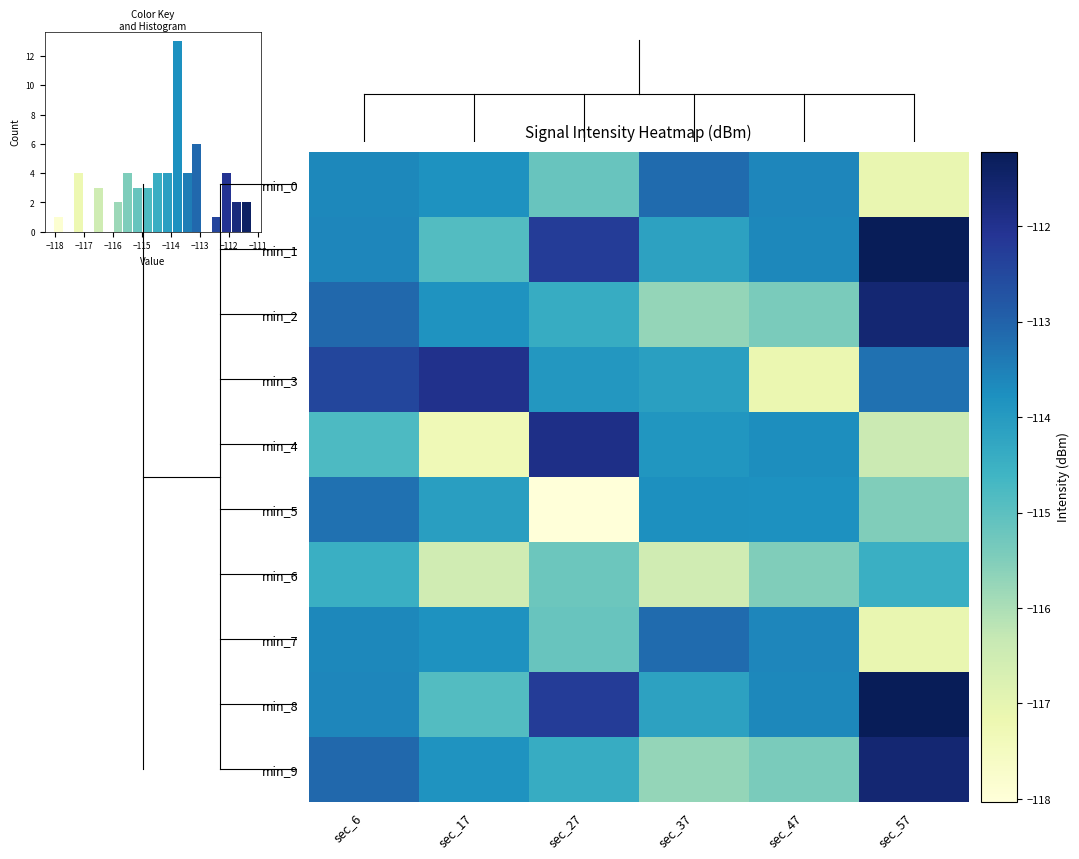

What is the approximate value of 4 at sec_6?

-114.8